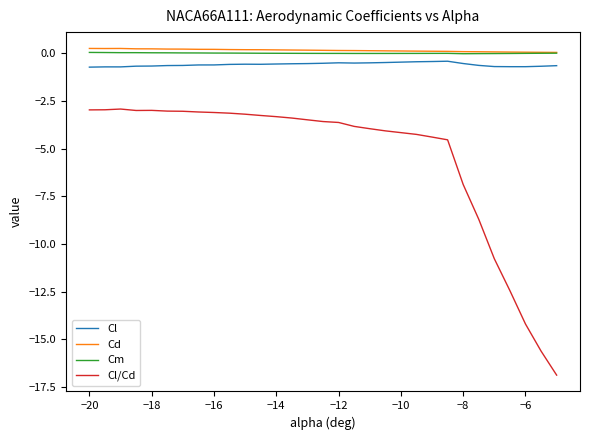

At how many categories does at least one series exceed -9?

30